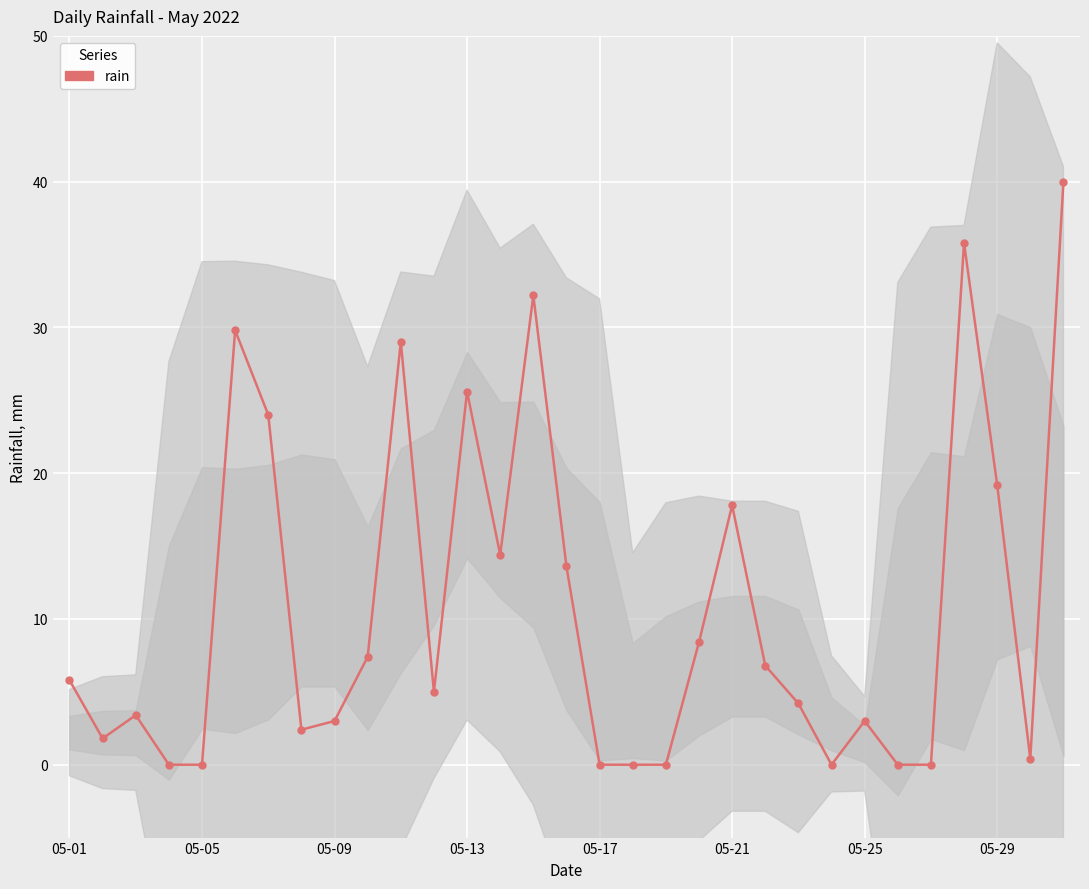

How many values are above zero?

23